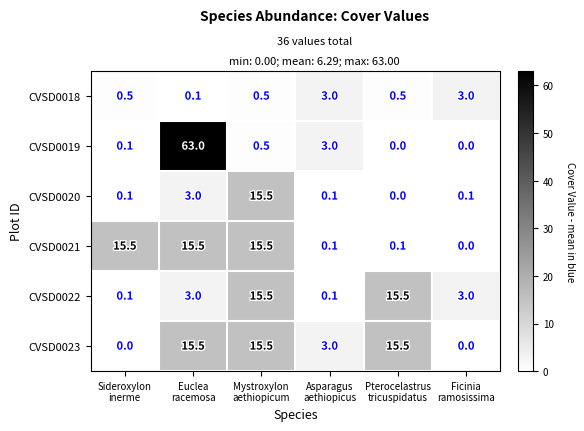

What is the difference between the second highest and minimum values in the CVSD0022 series?

15.4